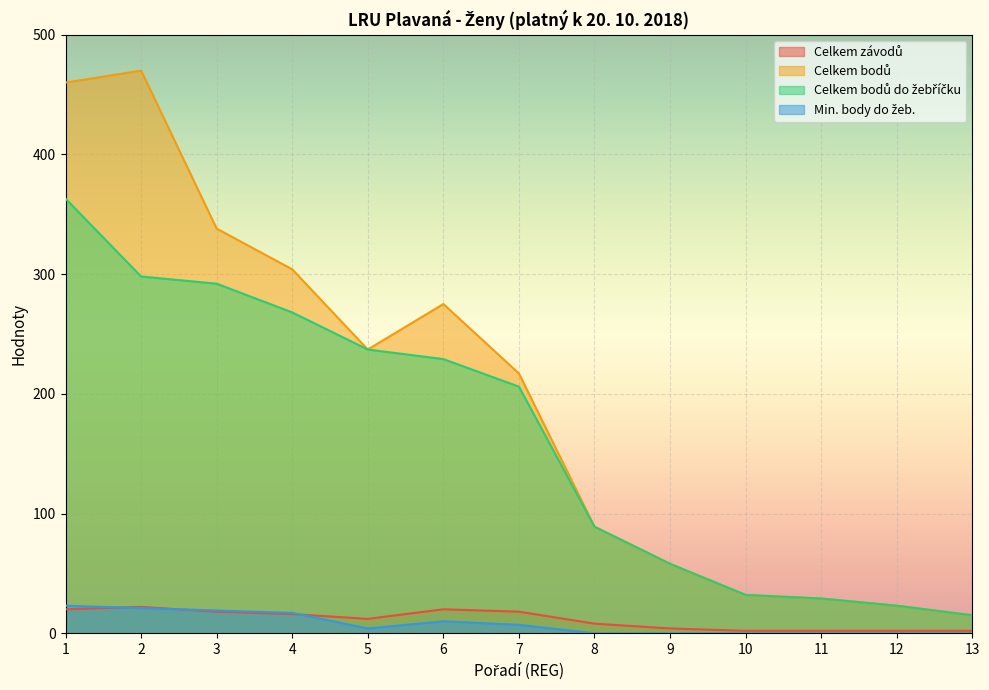

Which has a higher value, 13 or 7?

7